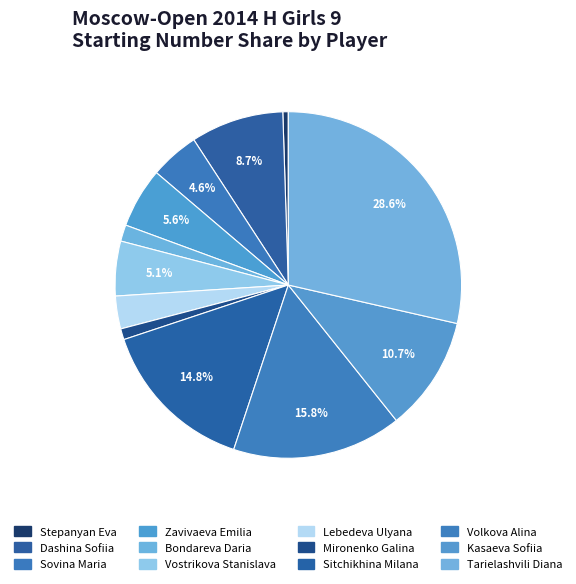

What is the change in value from Dashina Sofiia to Volkova Alina?

+14